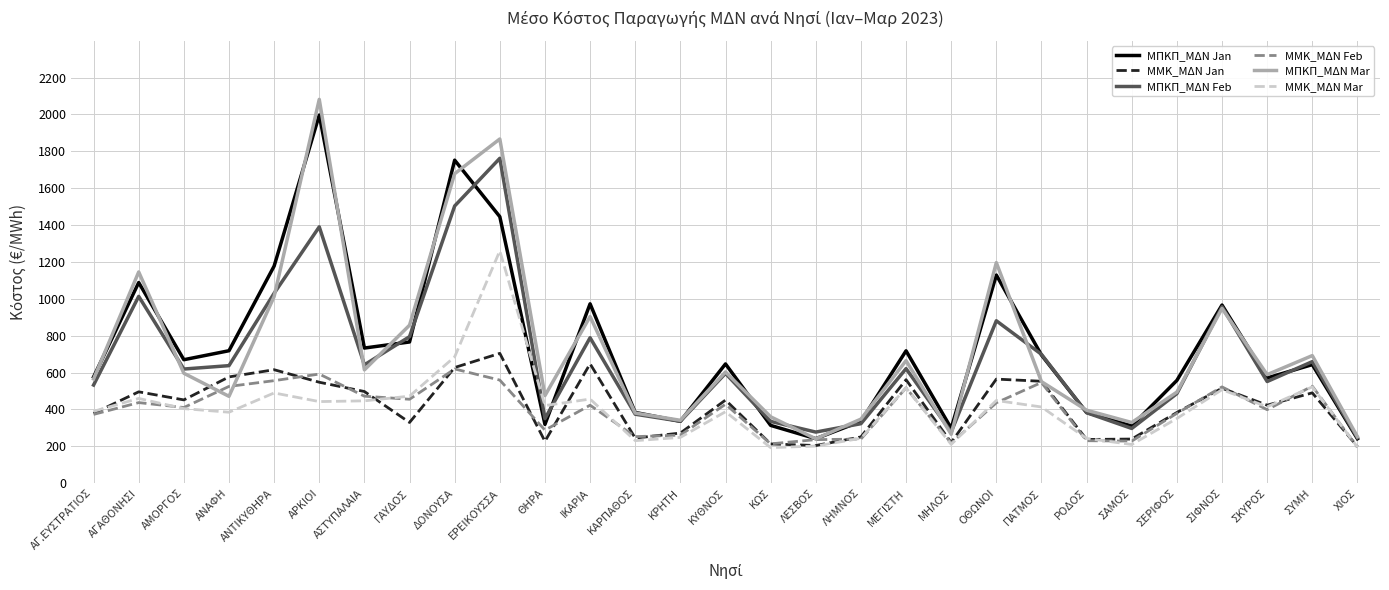

Which category has the highest value in the ΜΠΚΠ_ΜΔΝ Mar series?

ΑΡΚΙΟΙ